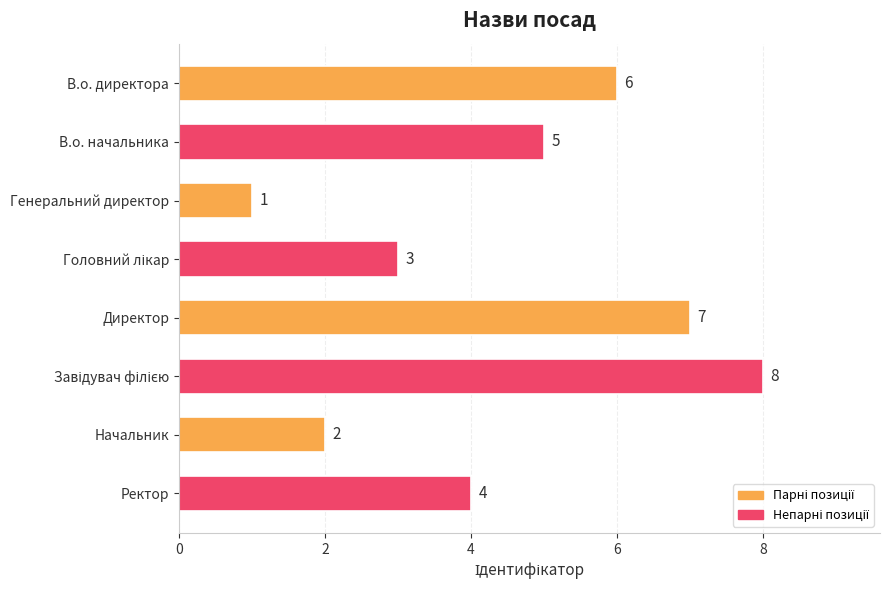

Reading bottom to top, transcribe all the data shown in this chart.

4	2	8	7	3	1	5	6